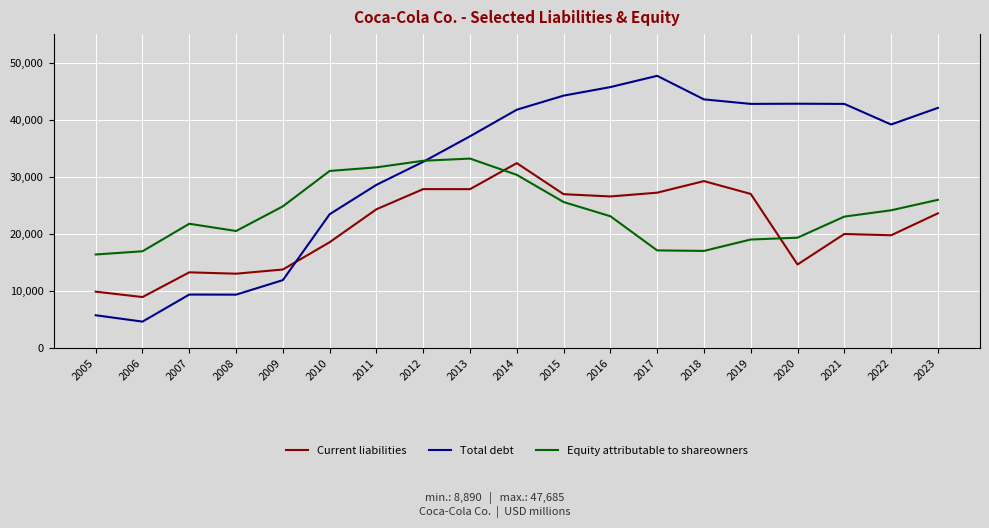

What is the difference between the highest and lowest values at 2009?

12940